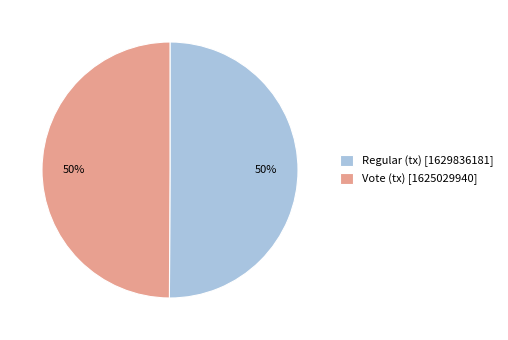

The Vote (tx) slice represents 50% of the pie. True or false?

True